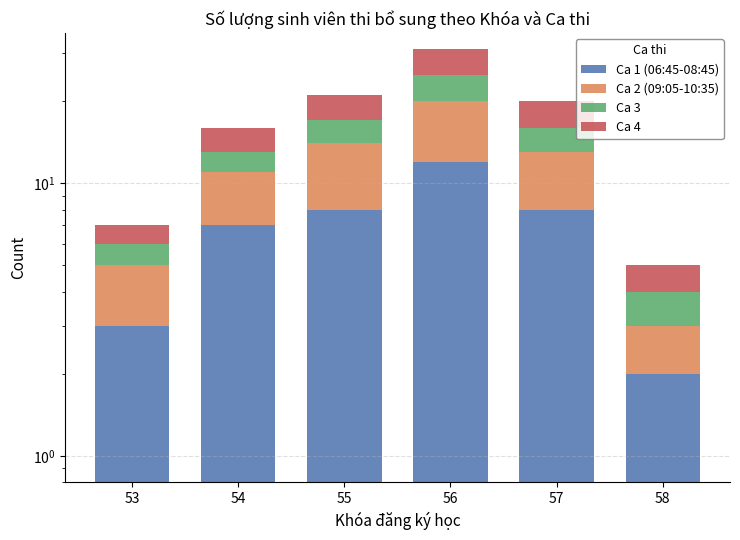

What is the value of the Ca 3 bar at the 2nd from the left?

2